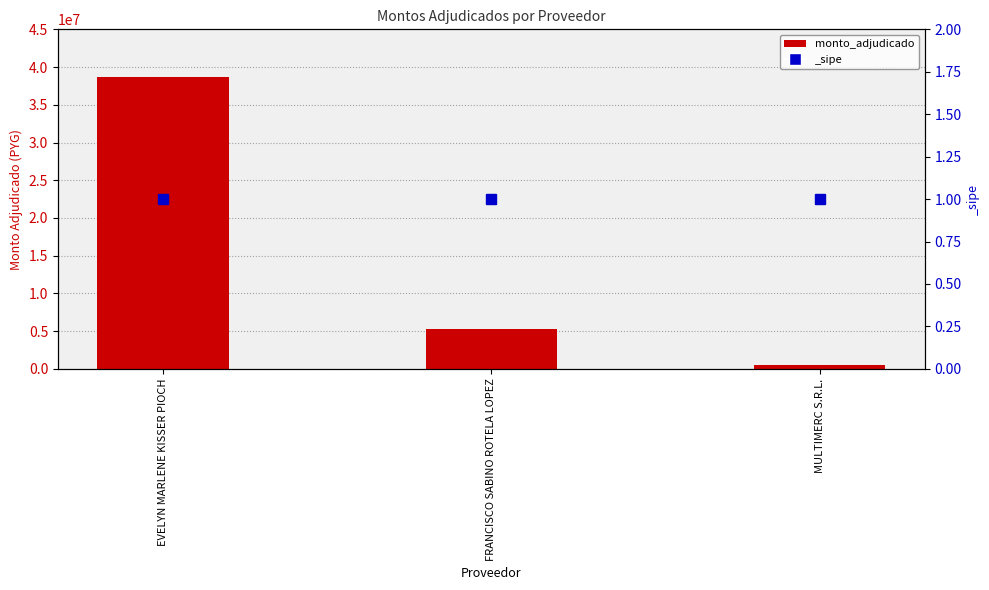

Count the number of data series in this chart.

1